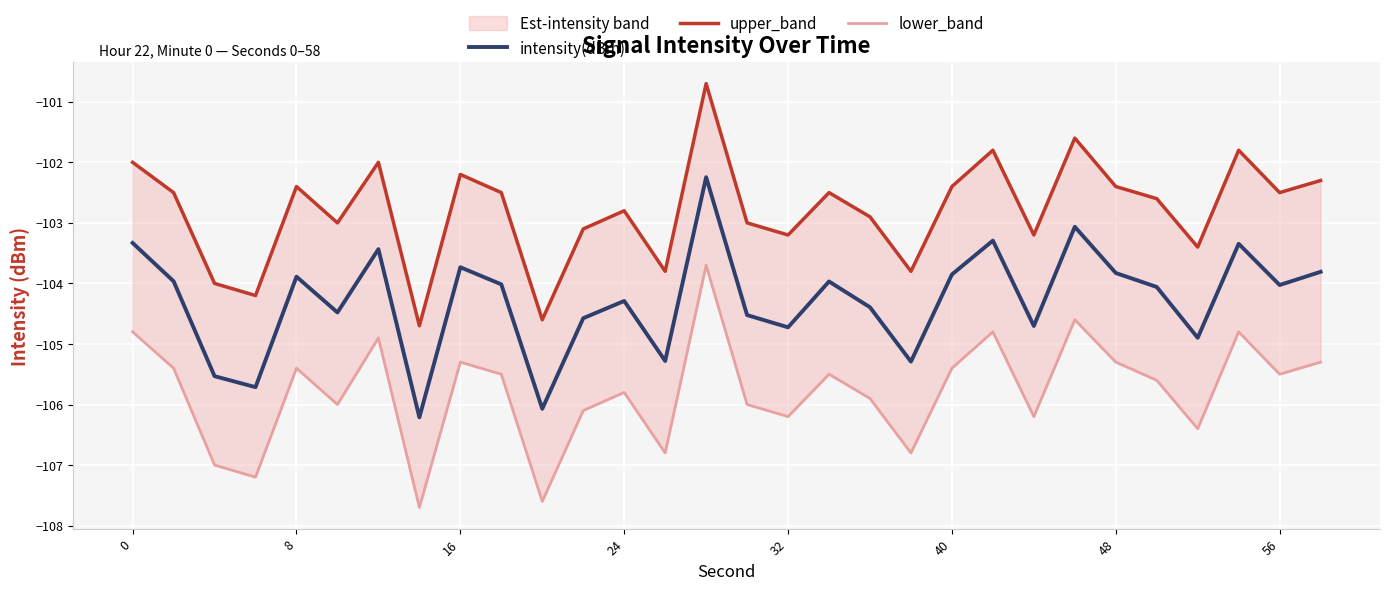

What is the lowest value of the intensity(dBm) series?

-106.2